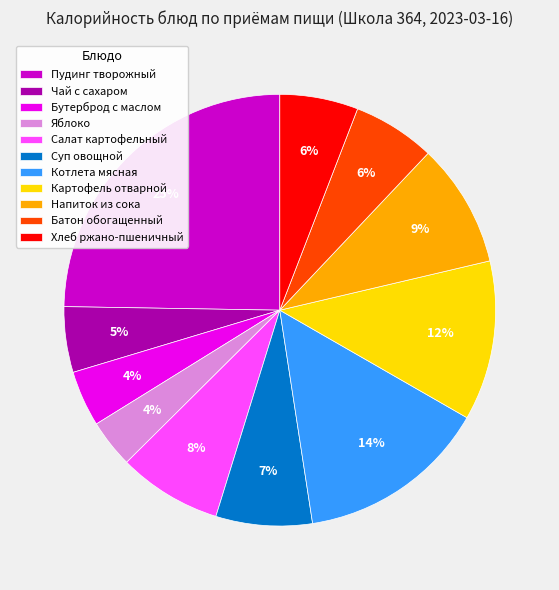

Does Чай с сахаром represent more than half of the total?

No